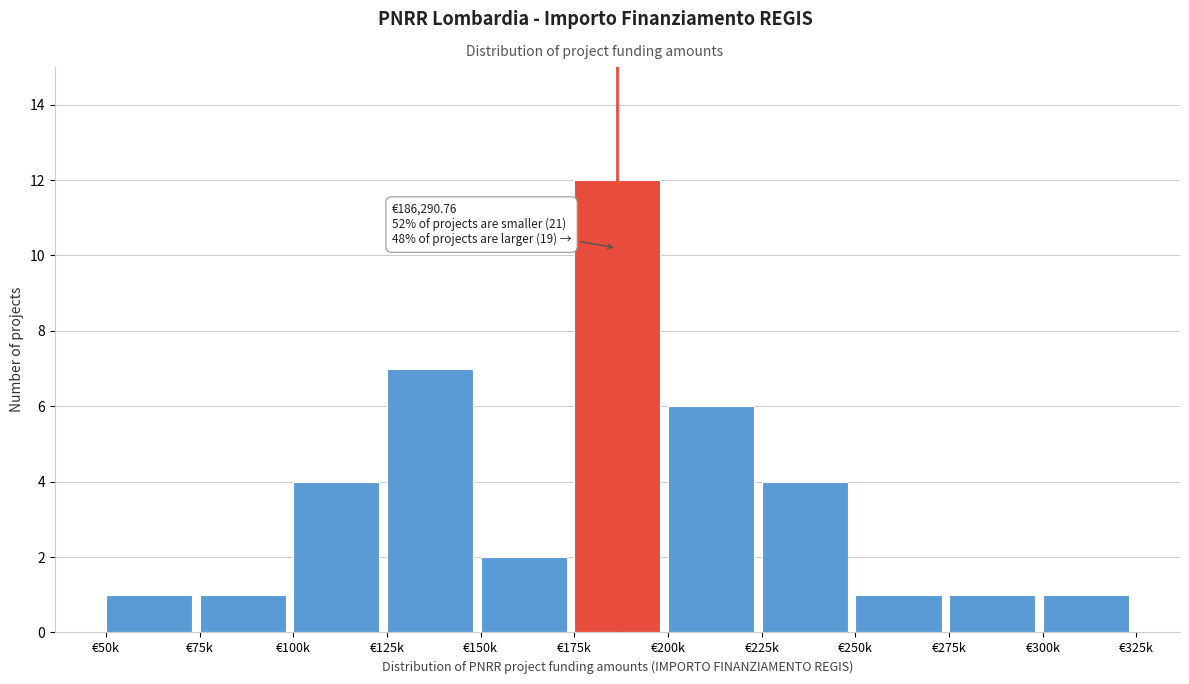

Reading right to left, what are all the values shown in this chart?

1	1	1	4	6	12	2	7	4	1	1